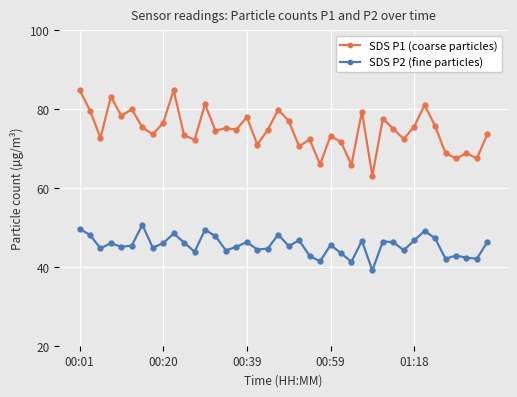

What is the difference between the maximum and second lowest values in the SDS P2 (fine particles) series?

9.4